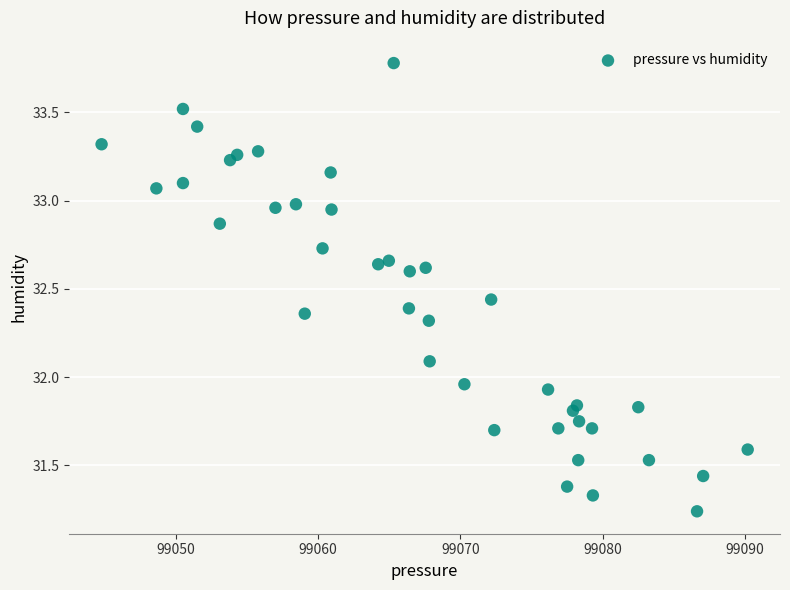

What is the range of Y values (max minus min)?

2.5